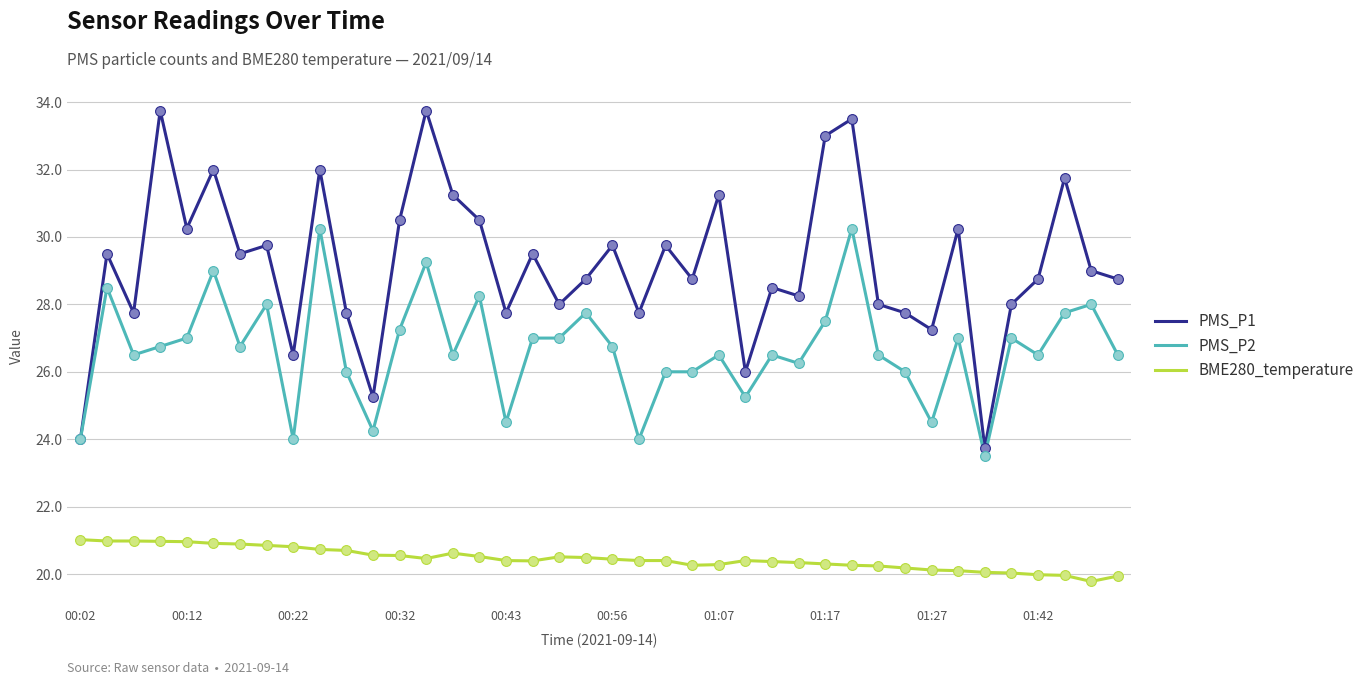

Which series has the widest spread of values?

PMS_P1